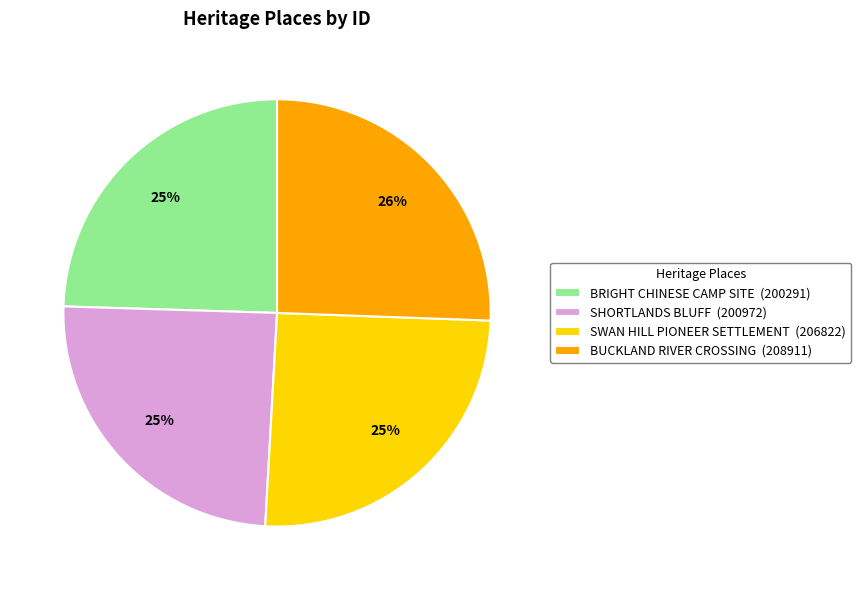

How many slices are in this pie chart?

4